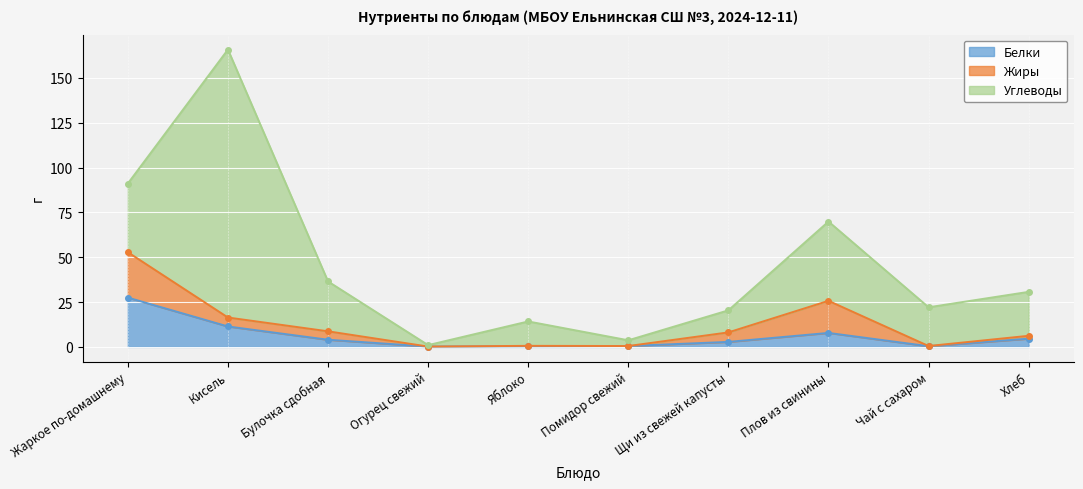

How many lines are shown in the chart?

3